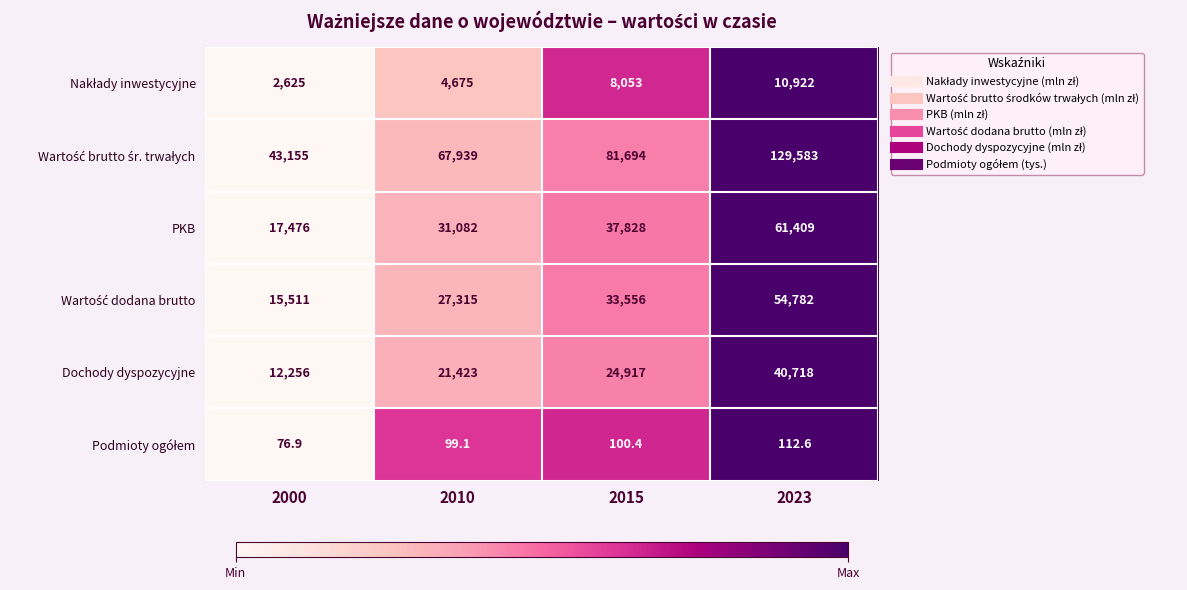

True or false: PKB has a value of 17476.0 at 2000.

True